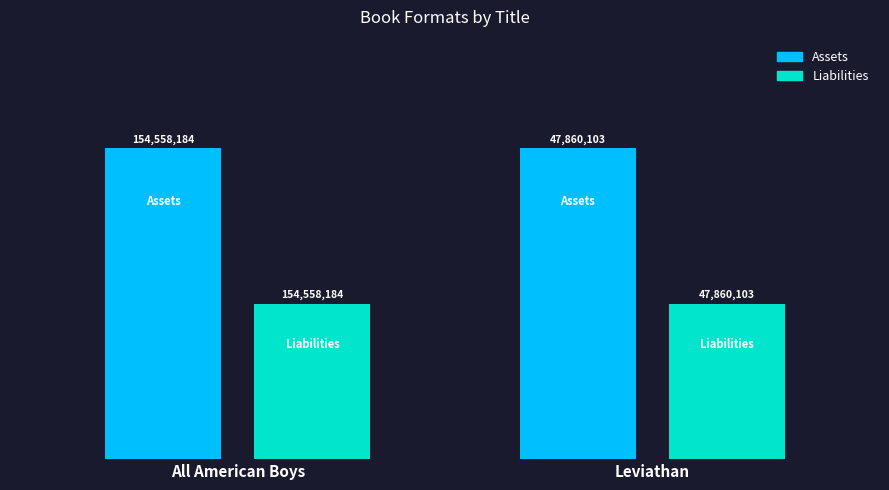

Is it true that Assets equals 6 at All American Boys?

False